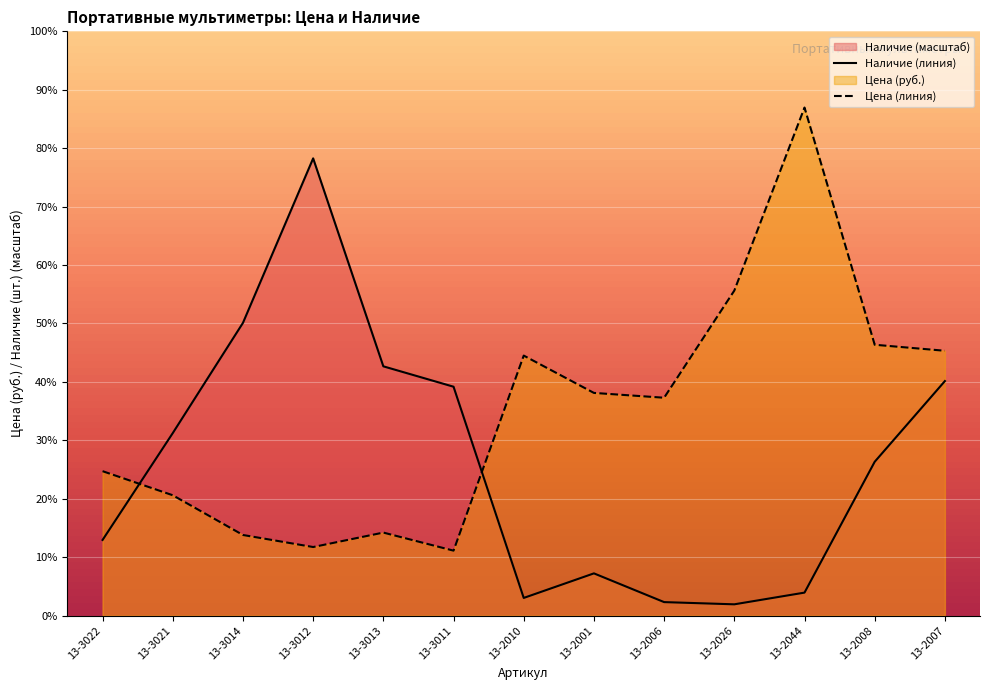

What is the approximate value of Наличие at 13-2044?

191.4